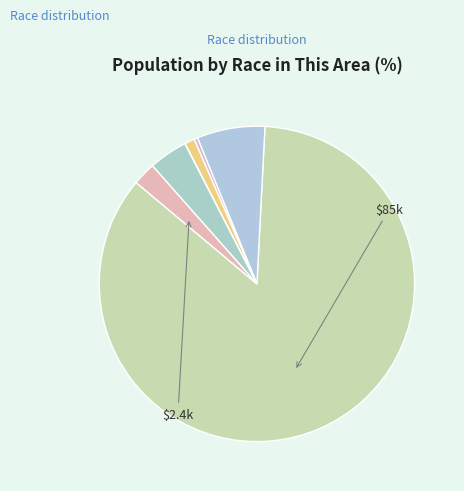

Which slice is the smallest?

Native Hawaiian and Other Pacific